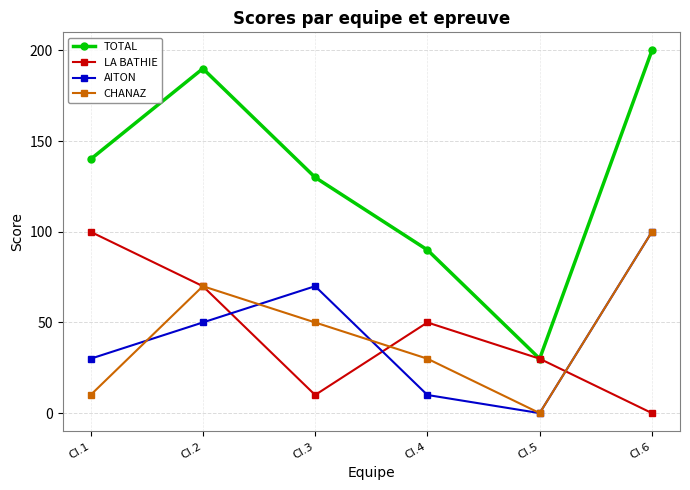

How many distinct data groups are displayed?

4